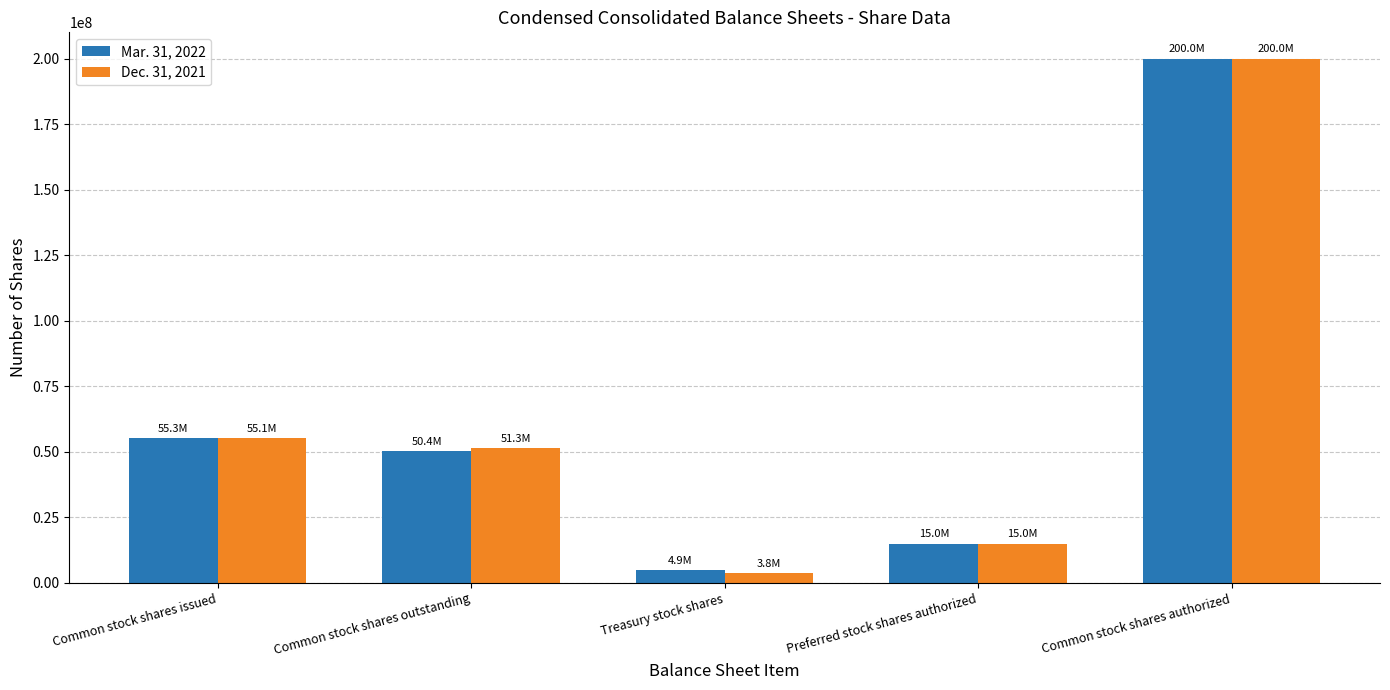

Does the chart contain any negative values?

No